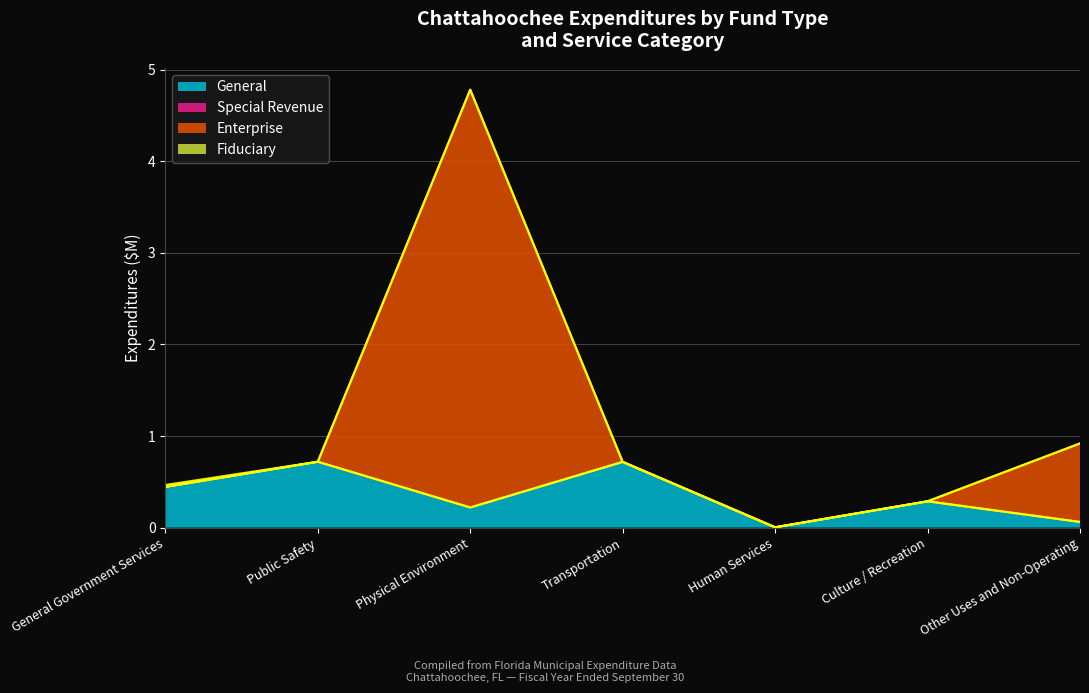

What is the highest value of the General series?

0.7